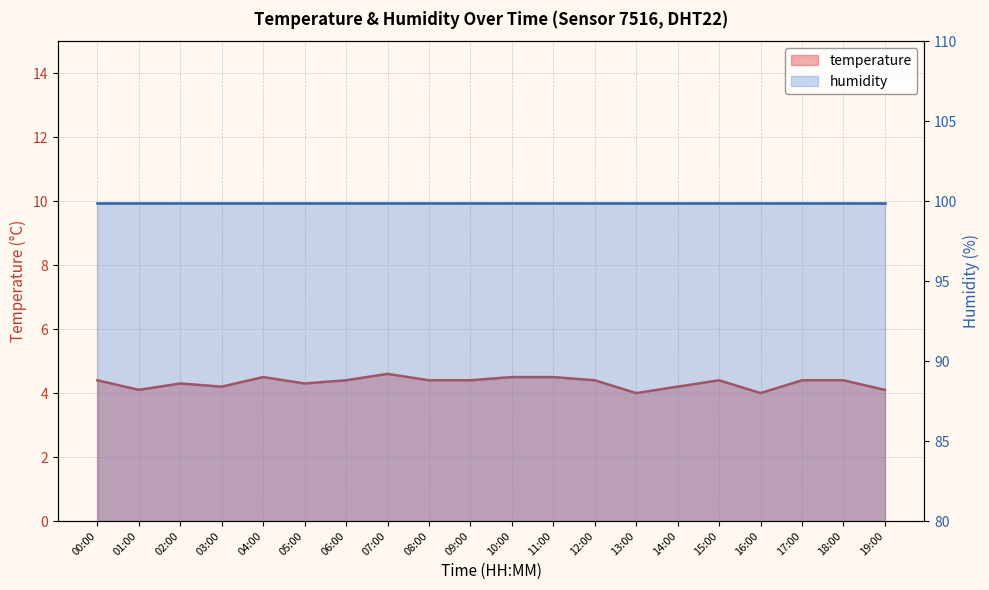

Is it true that the value at 04:00 is 6.5?

False